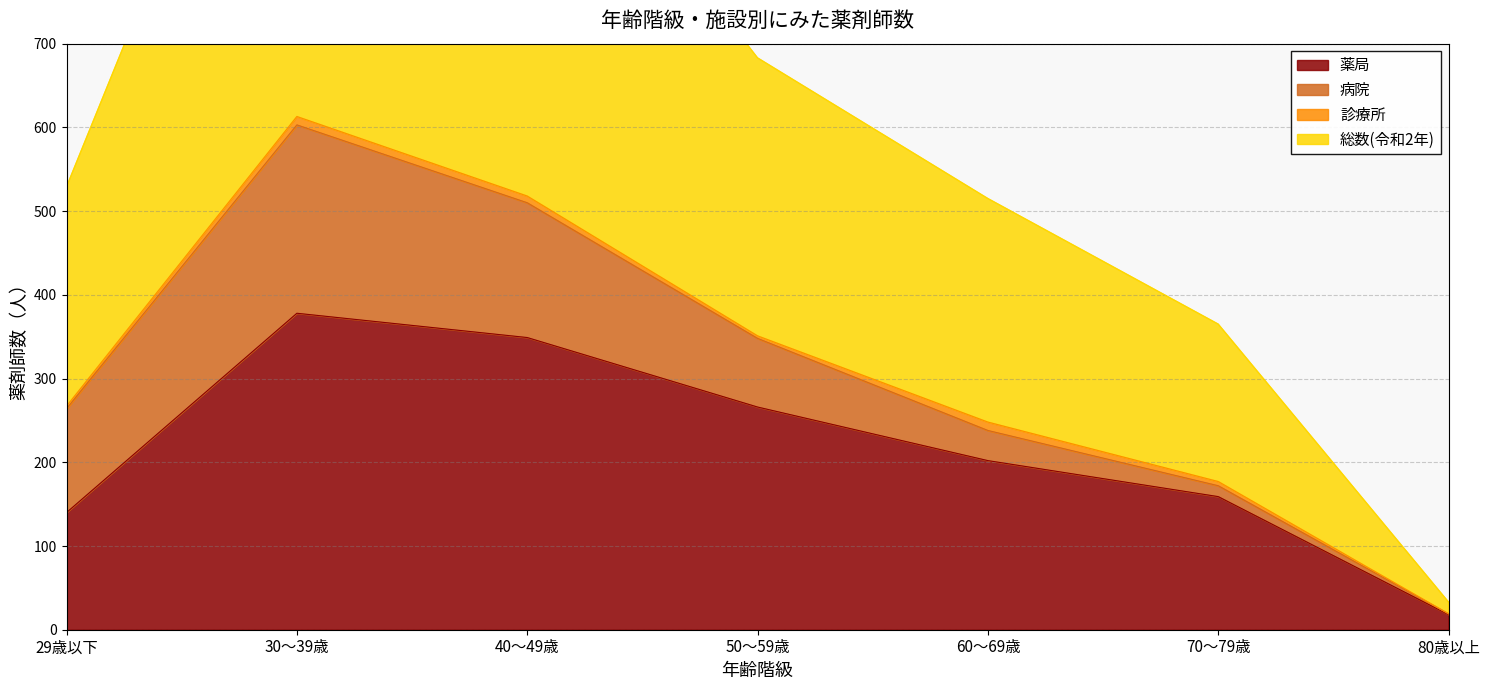

True or false: 薬局 has more than 2 points higher than both neighbors.

False